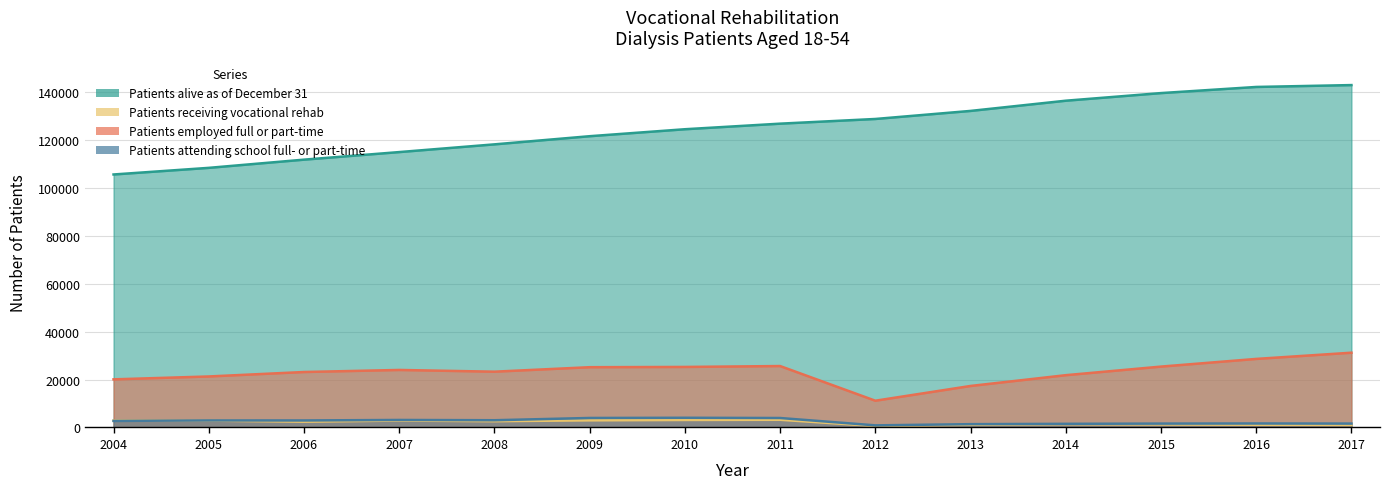

True or false: Patients receiving vocational rehab has more than 0 interior local peaks.

True